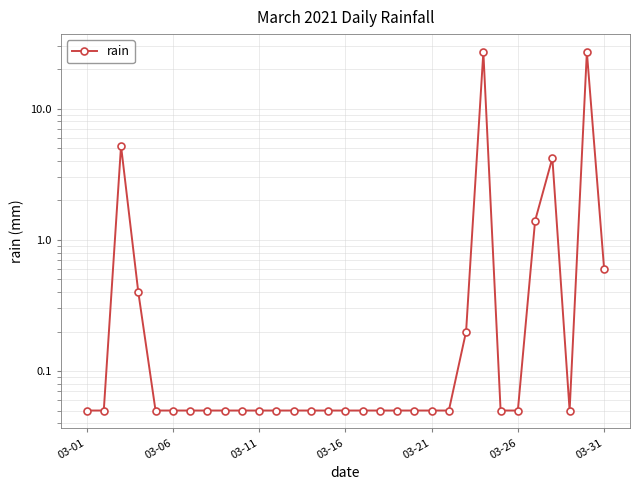

Is it true that the value at 16 is 0.1?

True